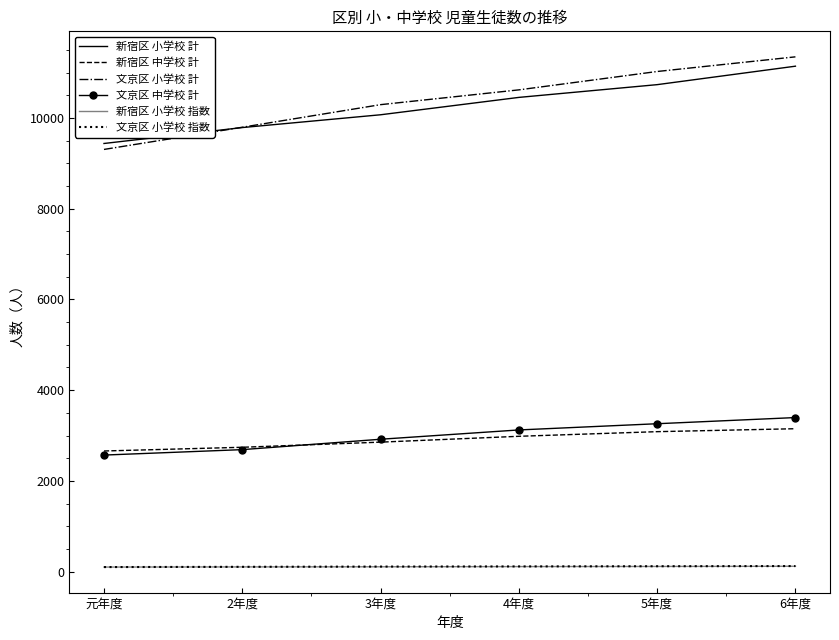

Which category has the lowest value in the 新宿区 小学校 計 series?

元年度